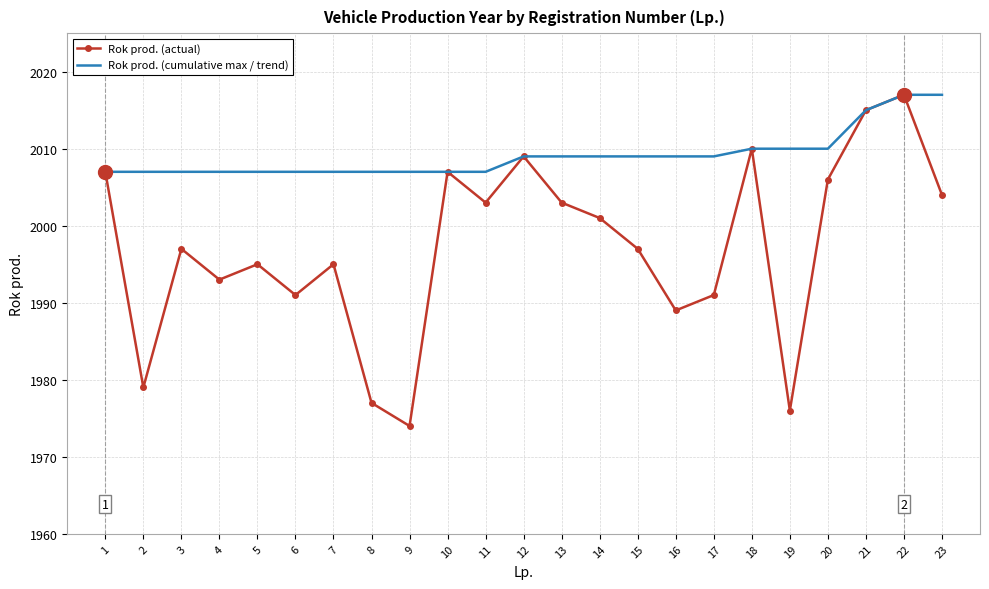

At which category is the sum across all series the highest?

22